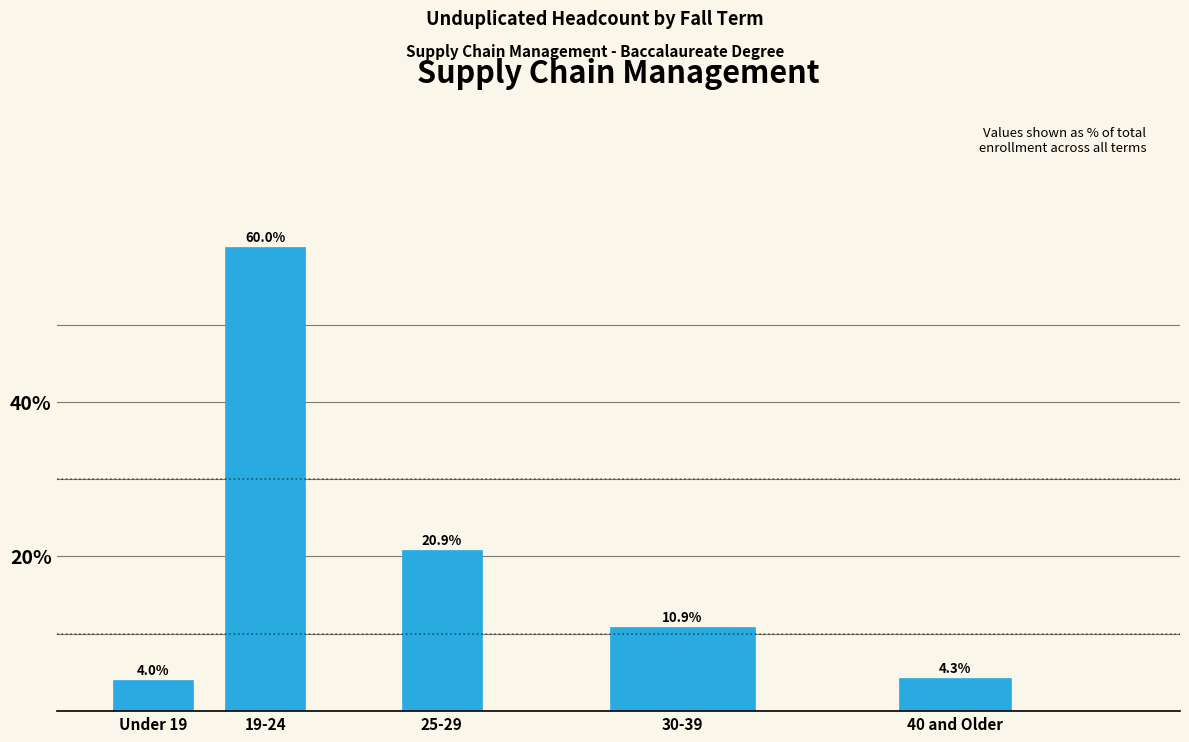

Reading left to right, what are all the values shown in this chart?

Under 19=4.0	19-24=60.0	25-29=20.9	30-39=10.9	40 and Older=4.3